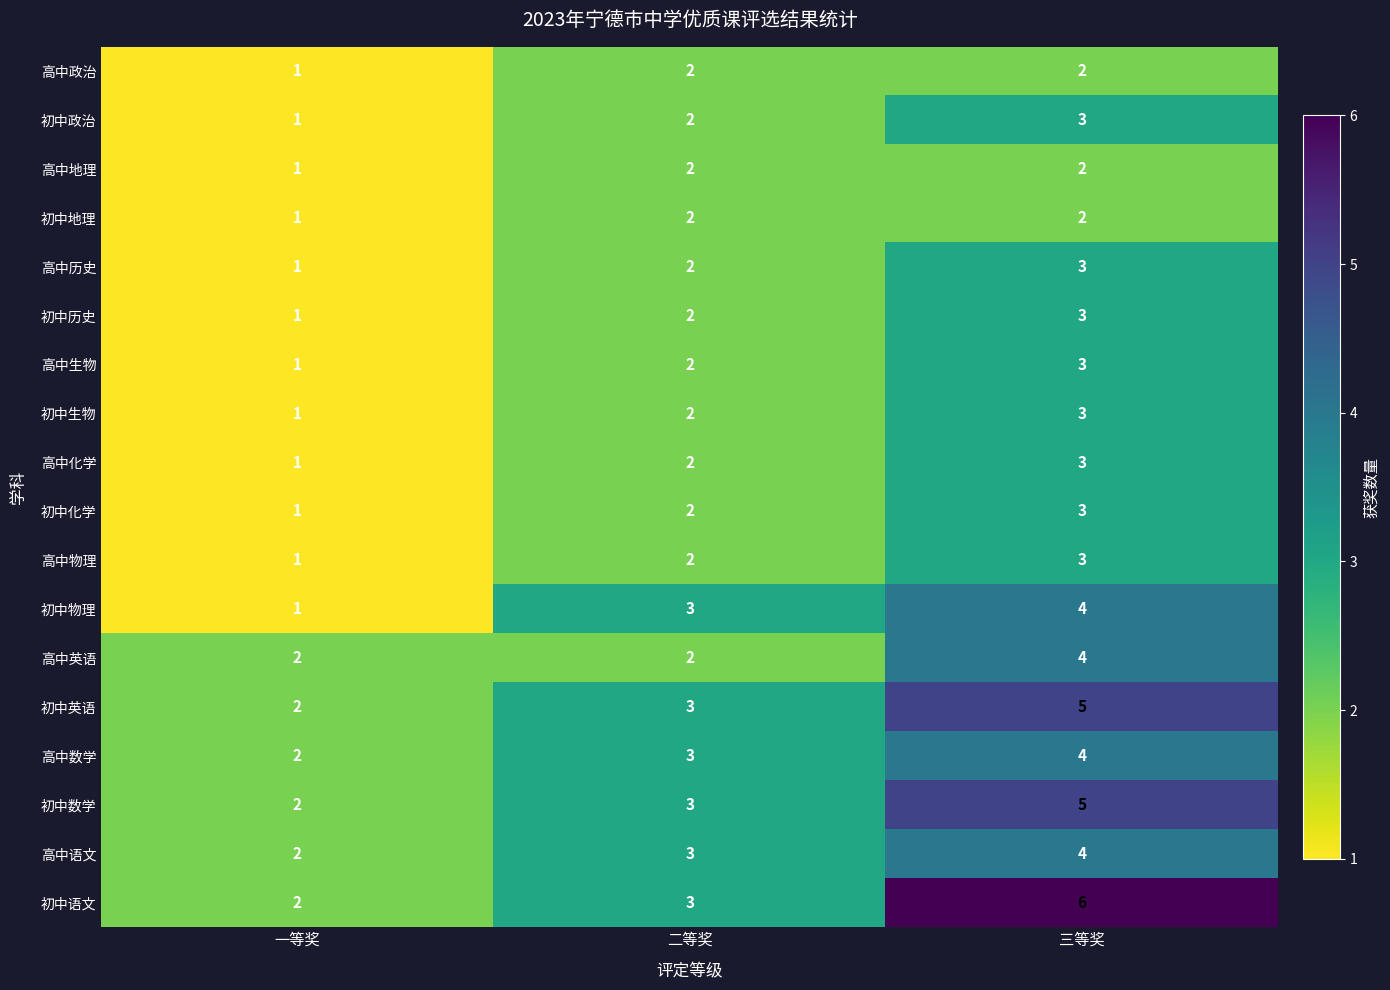

What is the sum of all 初中生物 values?

6